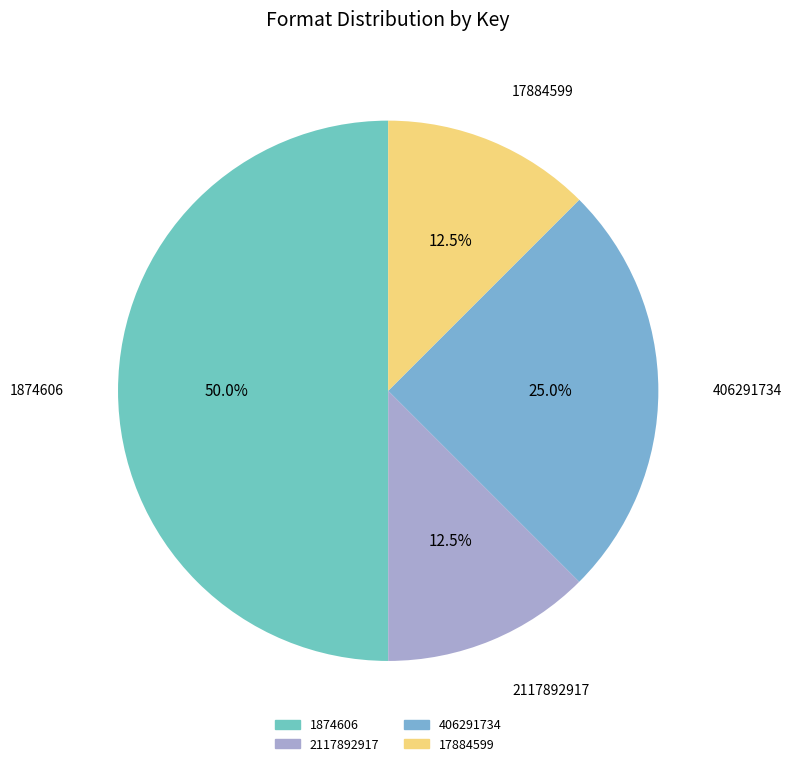

Which has a higher value, 17884599 or 406291734?

406291734